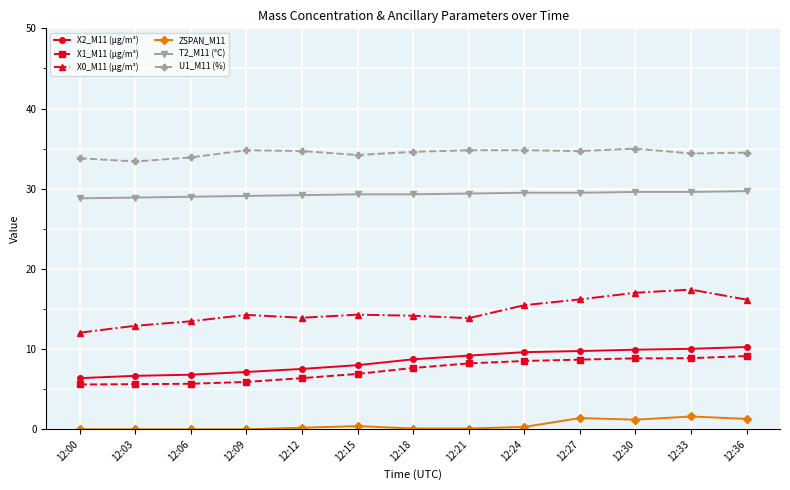

What is the difference between the maximum and minimum values in the X0_M11 (μg/m³) series?

5.4